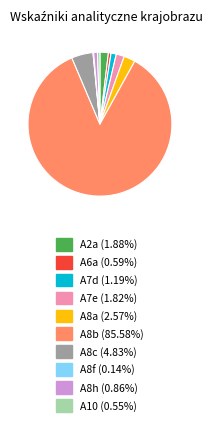

Is A8b the majority of the pie?

Yes